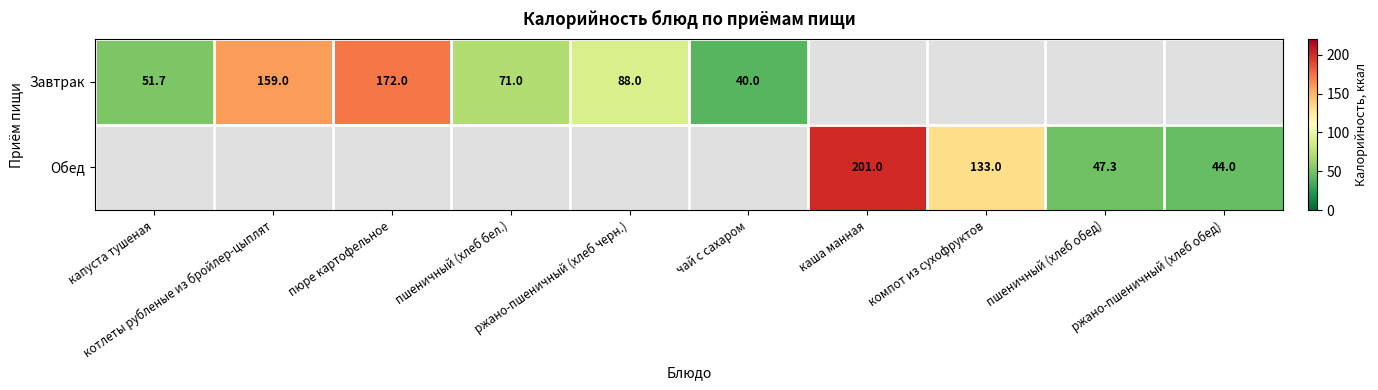

Which category has the highest value in the Завтрак series?

пюре картофельное